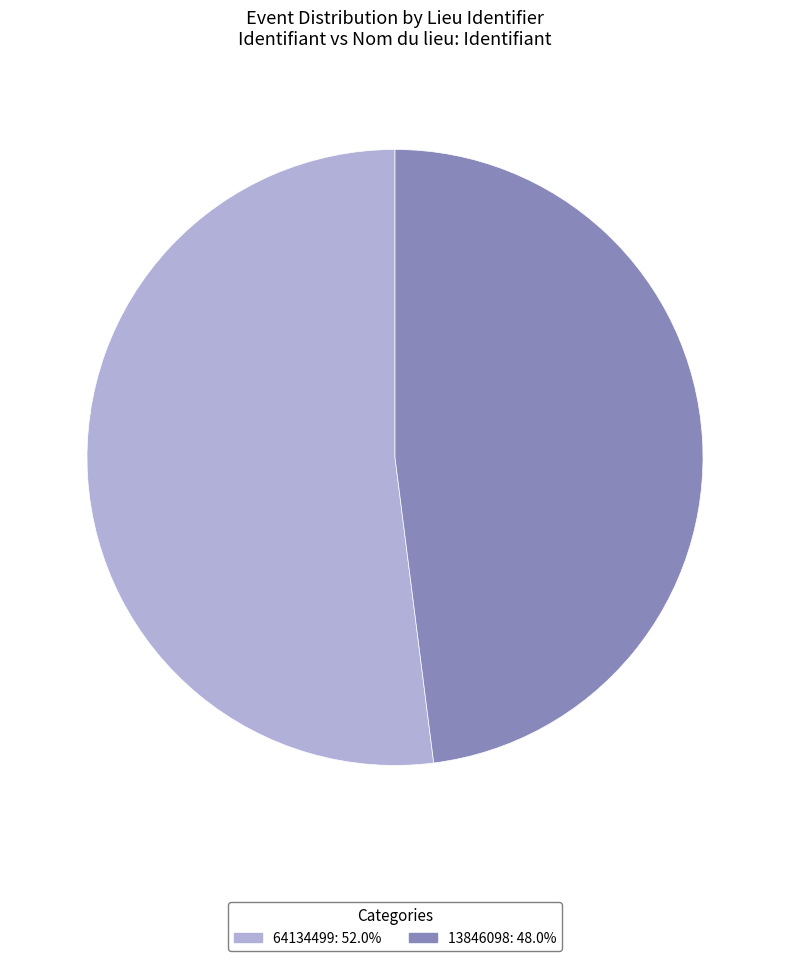

Does any single category account for the majority?

Yes